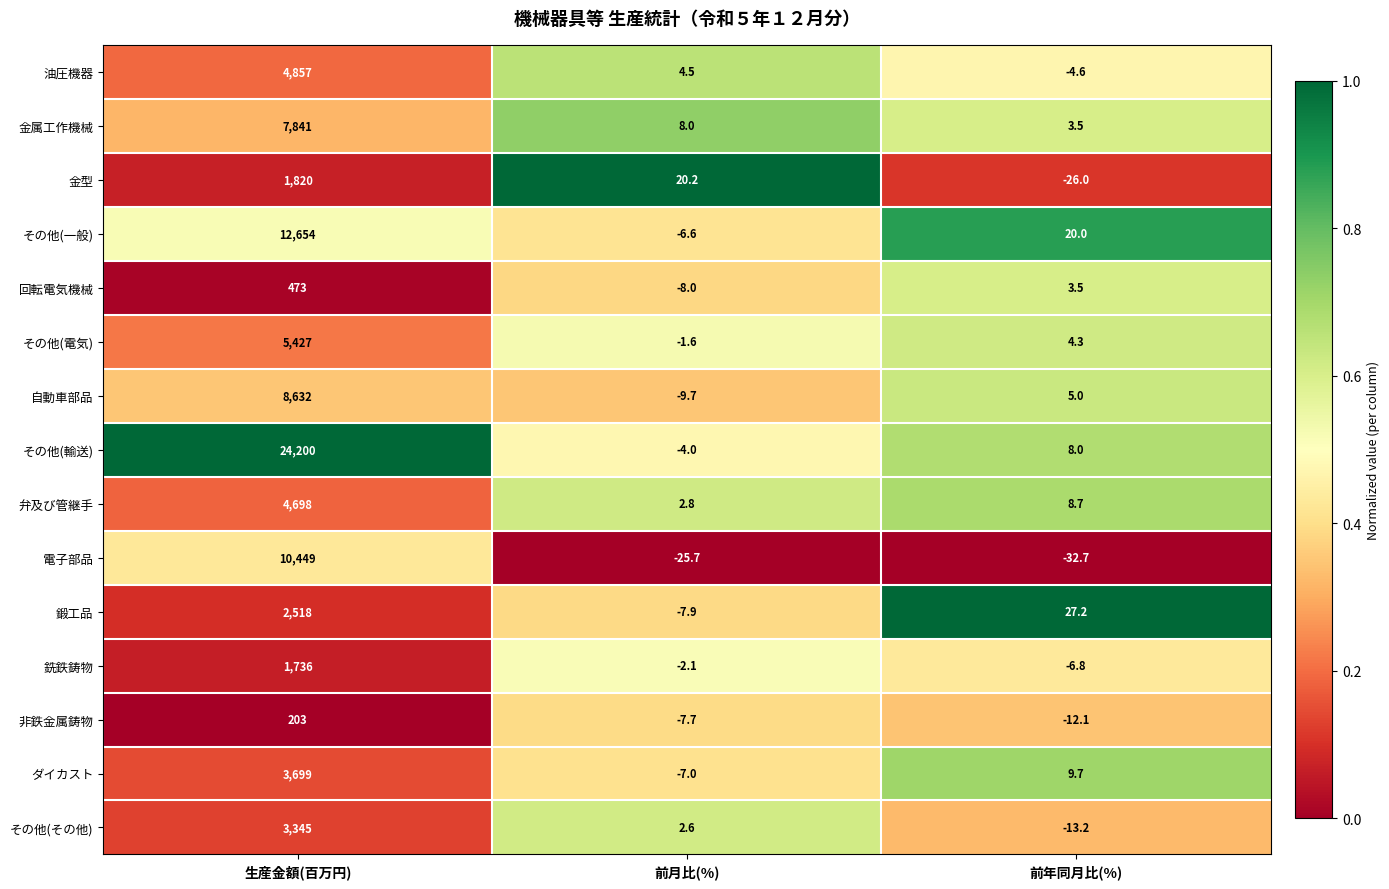

Which series has the widest spread of values?

その他(輸送)